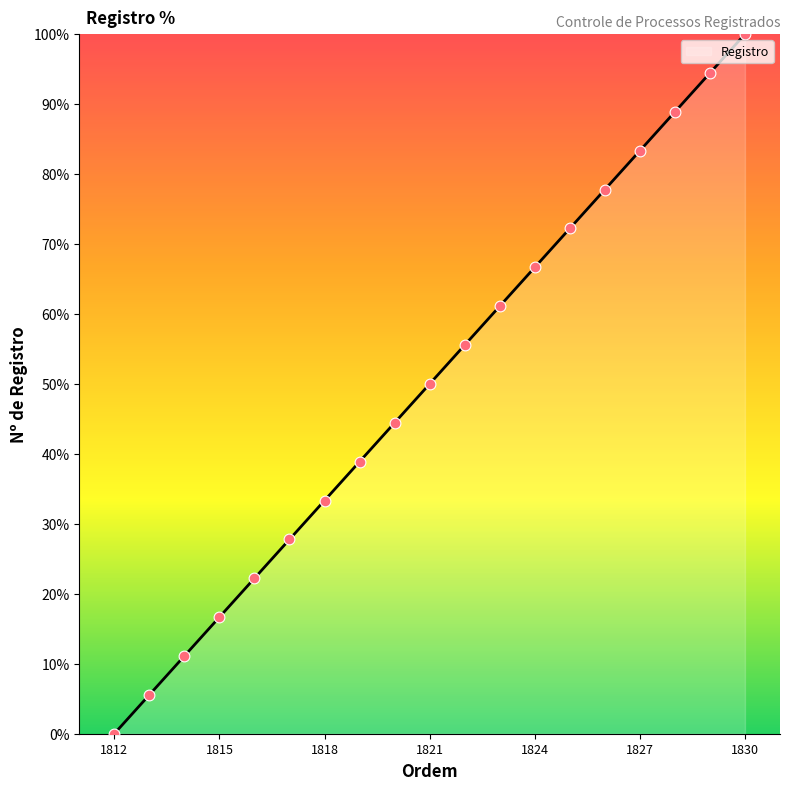

Which has a higher value, 1818 or 1830?

1830